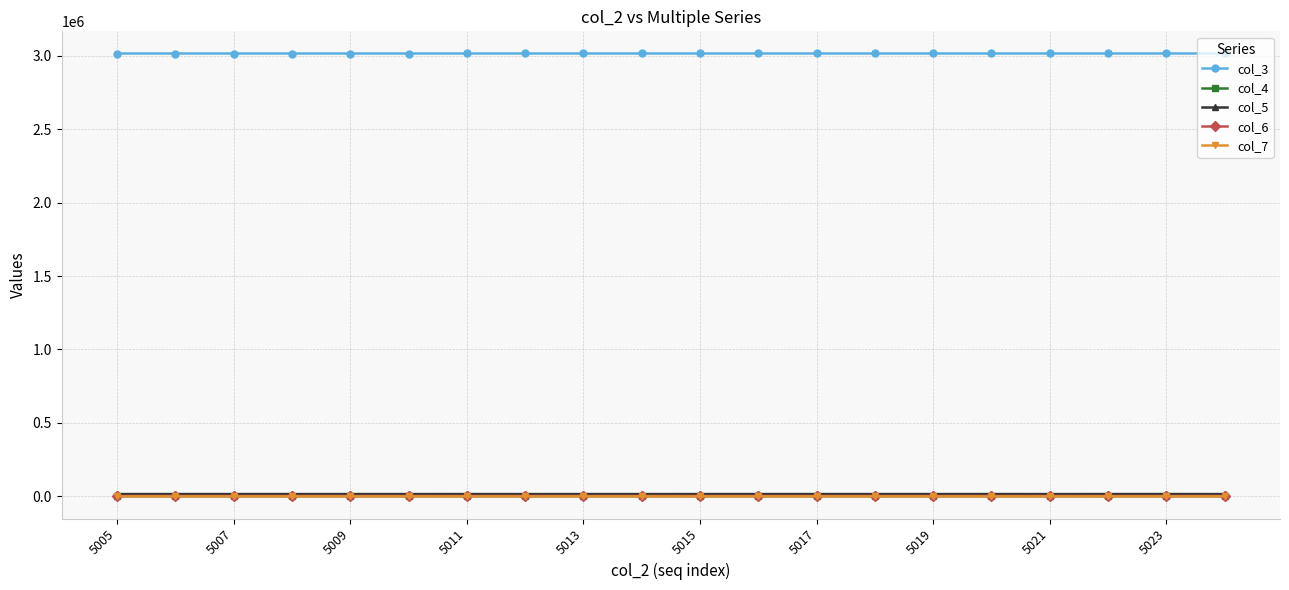

True or false: col_3 and col_5 cross at least once.

False